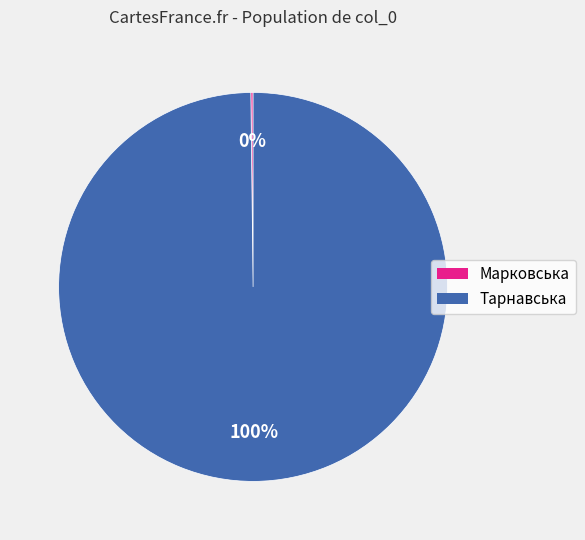

Is there any slice that represents more than half of the pie?

Yes